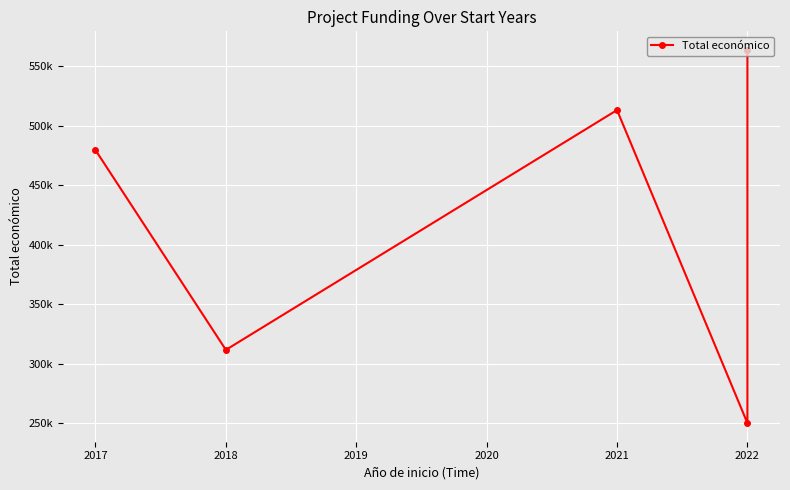

What is the change in value from 2021 to 2022?

+50529